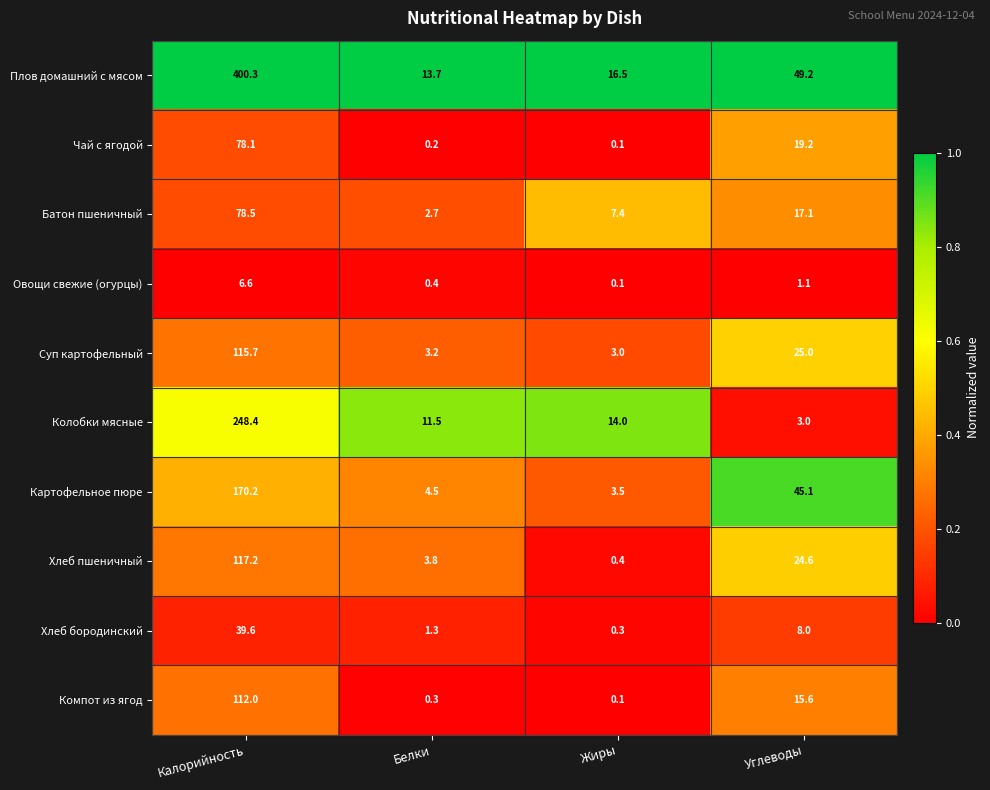

What value does the Компот из ягод series have at Белки?

0.3